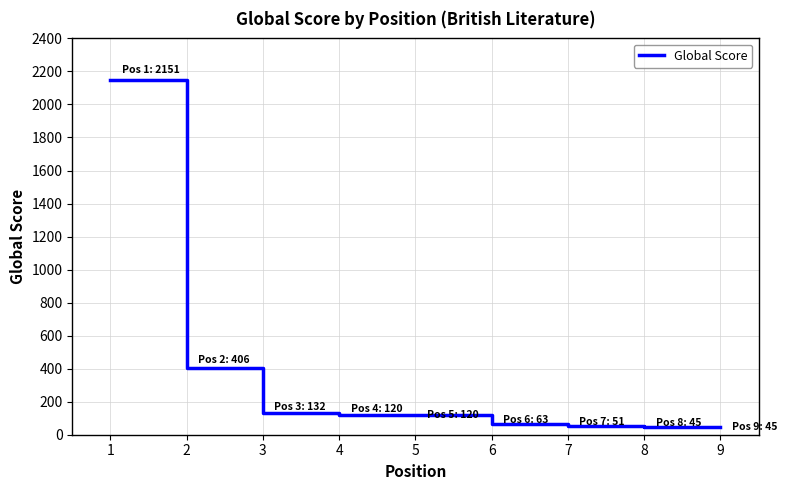

What is the change in value from 2 to 3?

-274